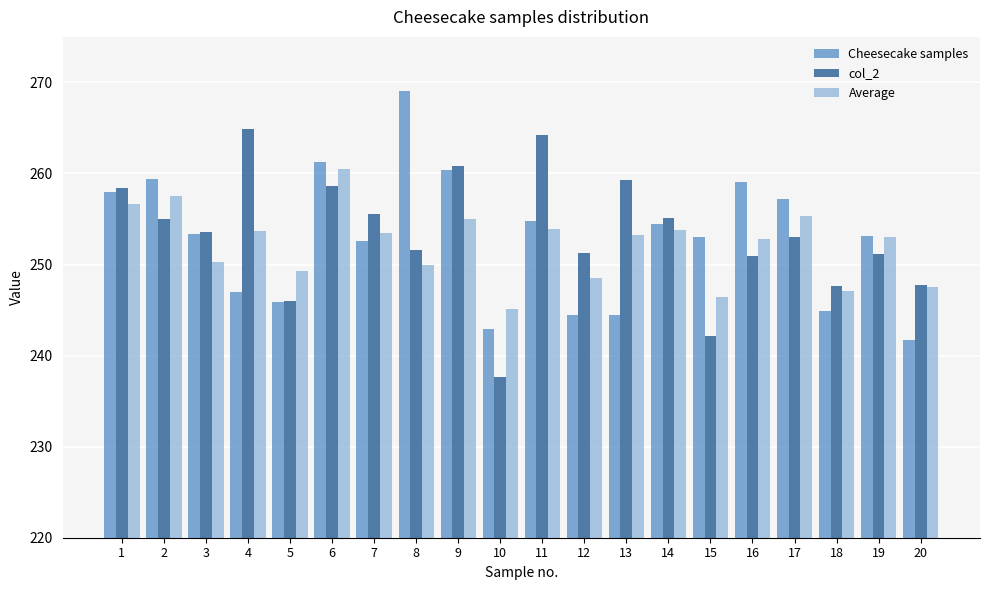

Rank the series at 15 from lowest to highest value.

col_2, Average, Cheesecake samples